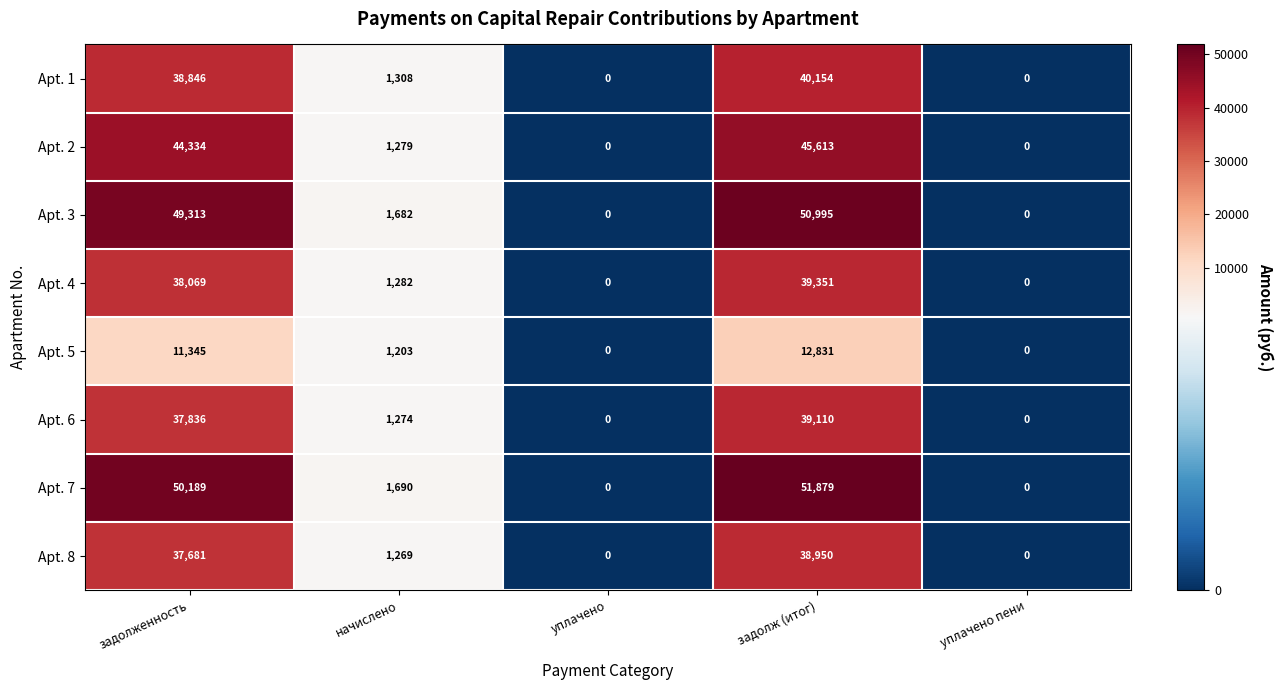

Is the value of Apt. 7 at начислено greater than the value of Apt. 1 at уплачено?

Yes